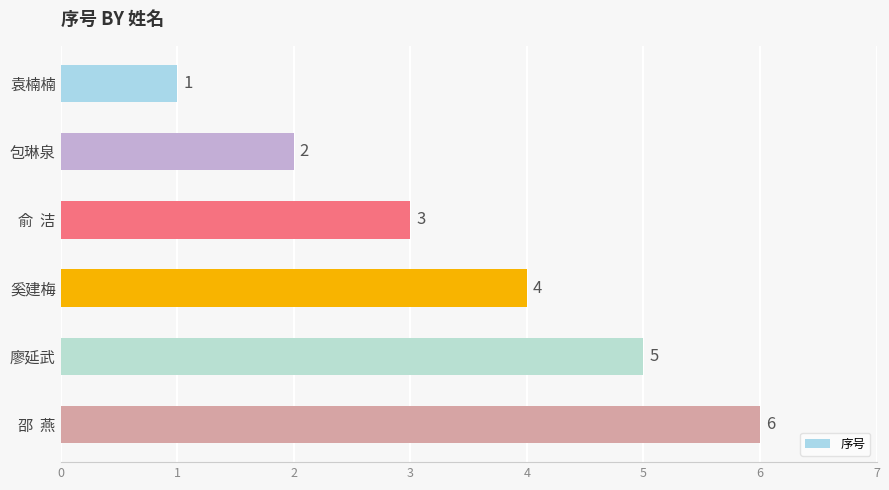

What is the change in value from 袁楠楠 to 奚建梅?

+3